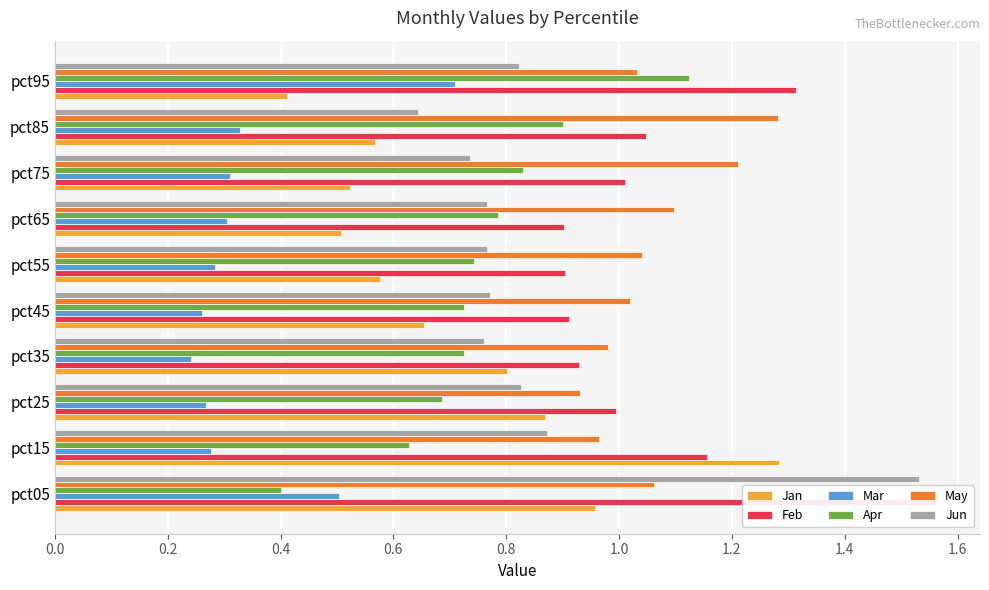

Are the bars grouped side by side (vs. stacked)?

Yes